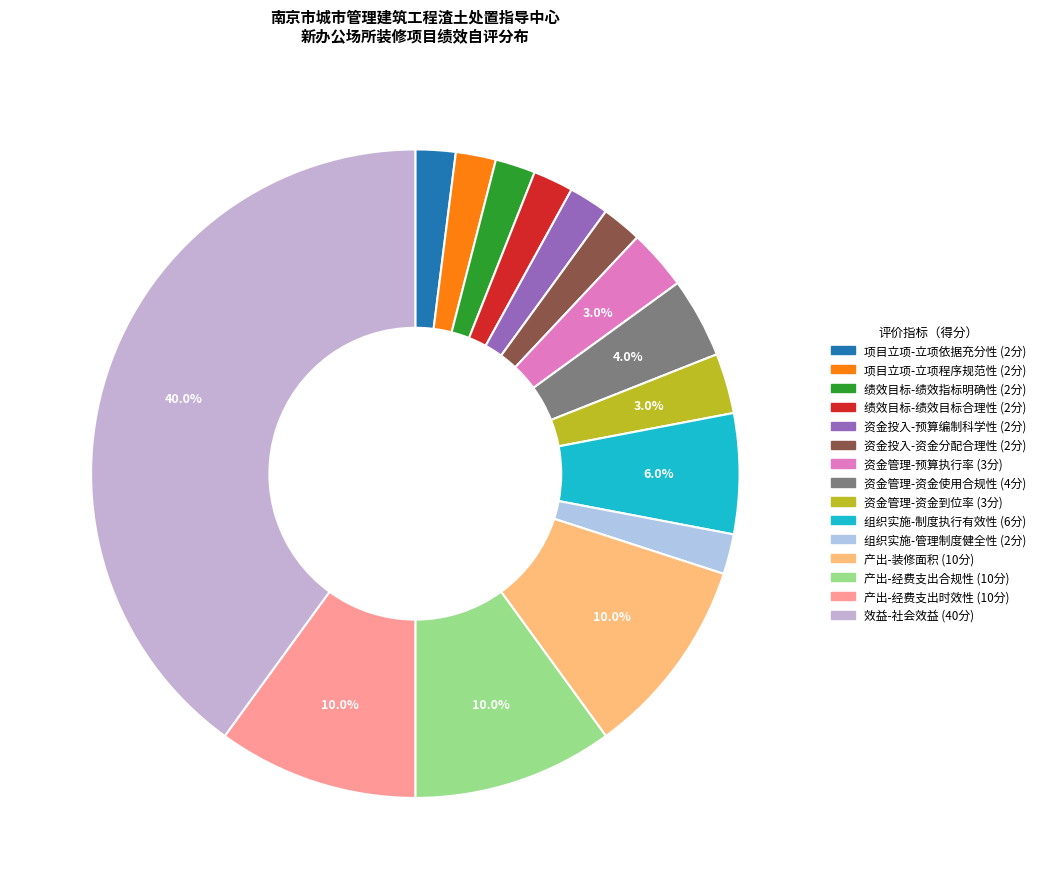

To the nearest percent, what is the combined percentage of 产出-装修面积 and 资金投入-预算编制科学性?

12%